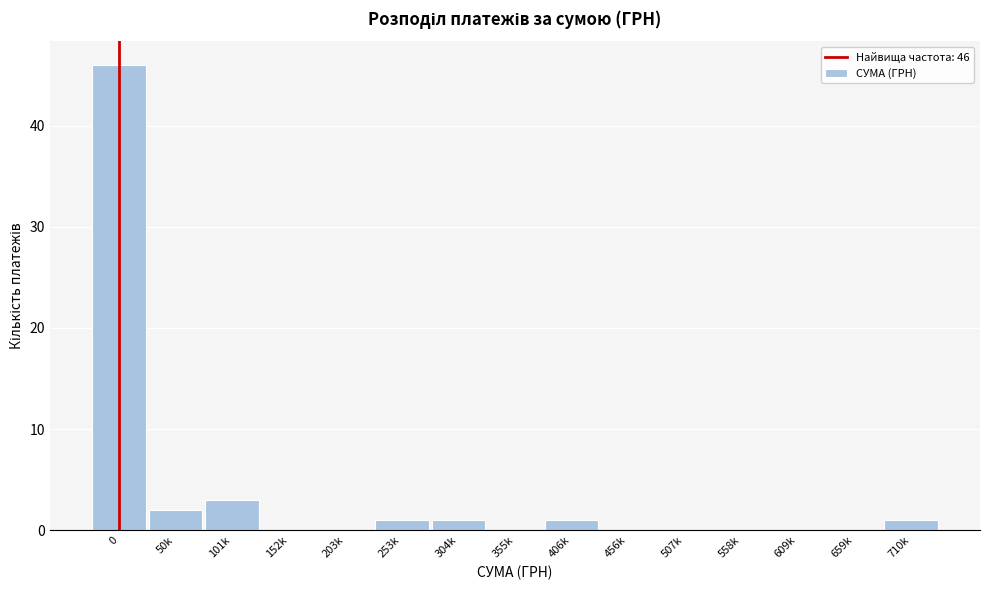

Reading right to left, what are all the values shown in this chart?

710k=1	659k=0	609k=0	558k=0	507k=0	456k=0	406k=1	355k=0	304k=1	253k=1	203k=0	152k=0	101k=3	50k=2	0=46